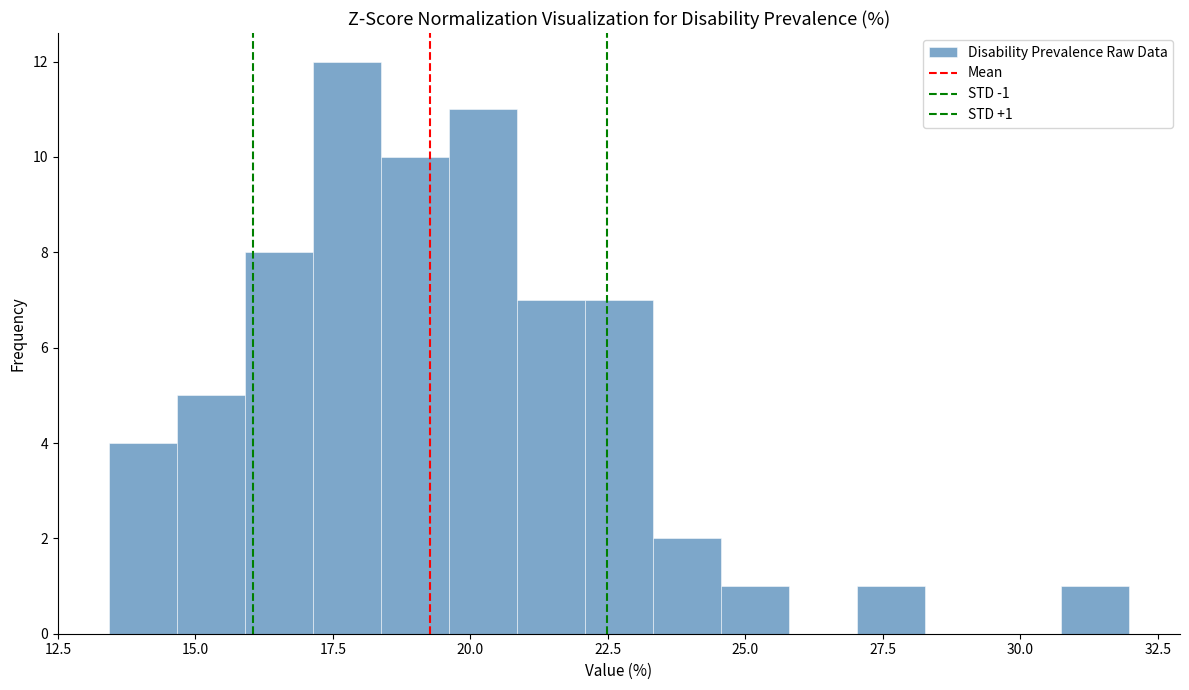

Around what value on the x-axis is the tallest bar? Give the approximate position of its centre, as read against the axis.

18.0